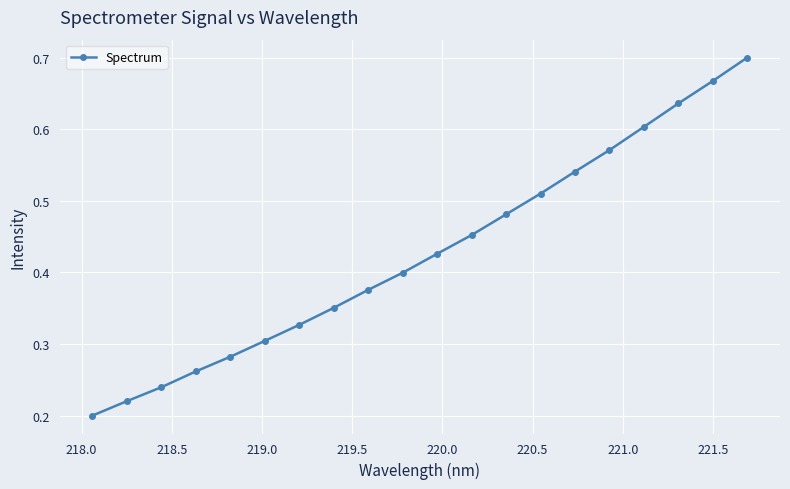

How many values are between 0 and 1?

20